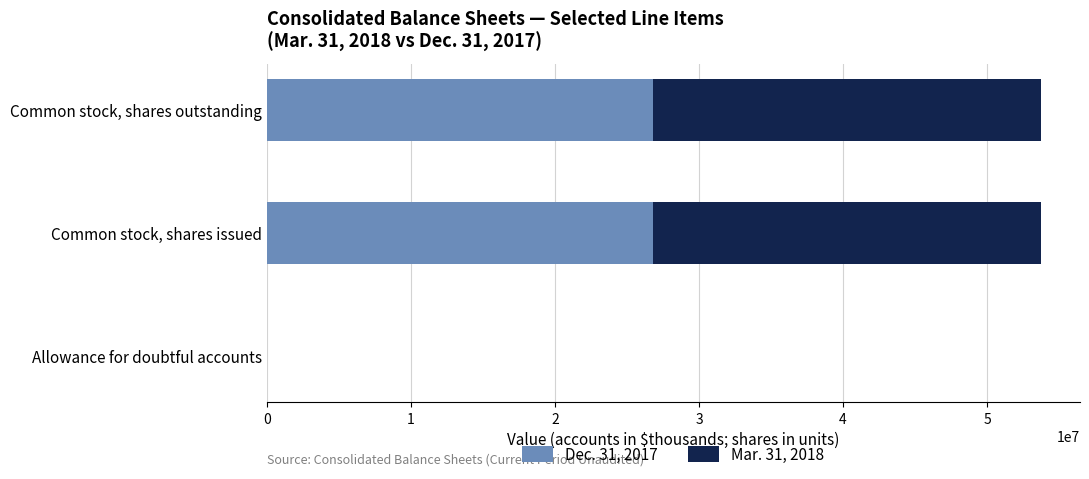

What is the total value across all series at Common stock, shares outstanding?

53760197